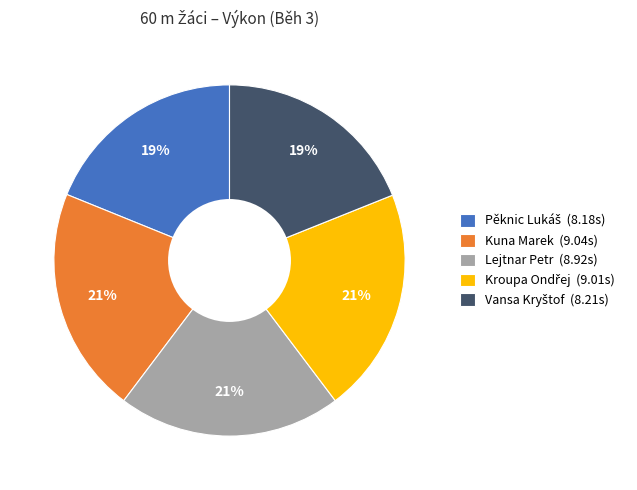

Is there any slice that represents more than half of the pie?

No